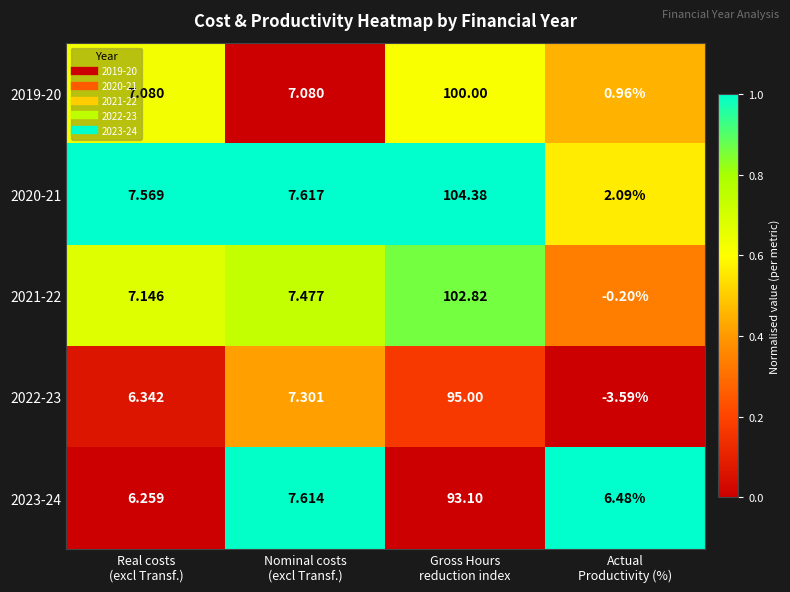

How many values in the 2020-21 series exceed 7?

3